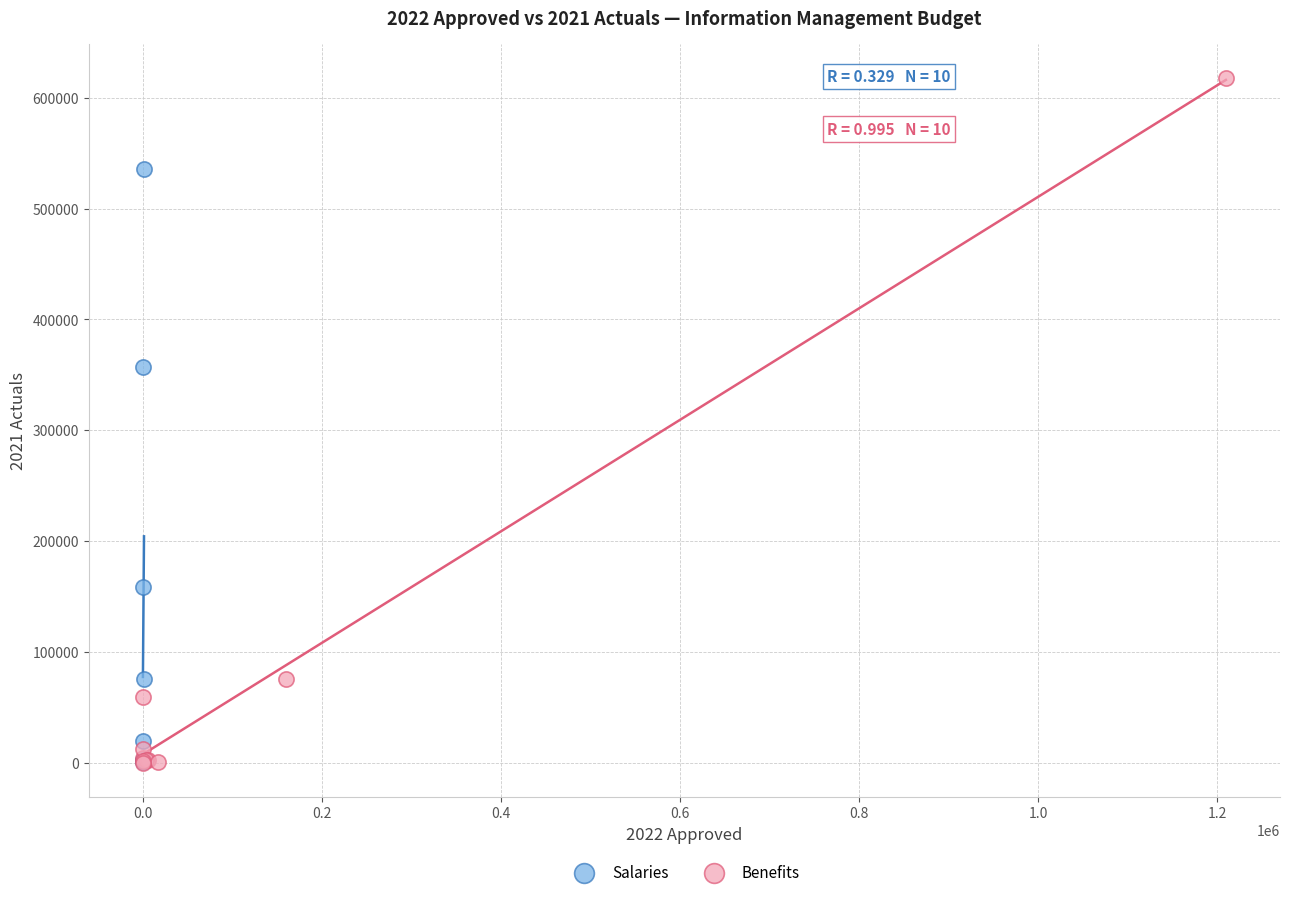

What are all the series names shown in the legend?

Salaries, Benefits